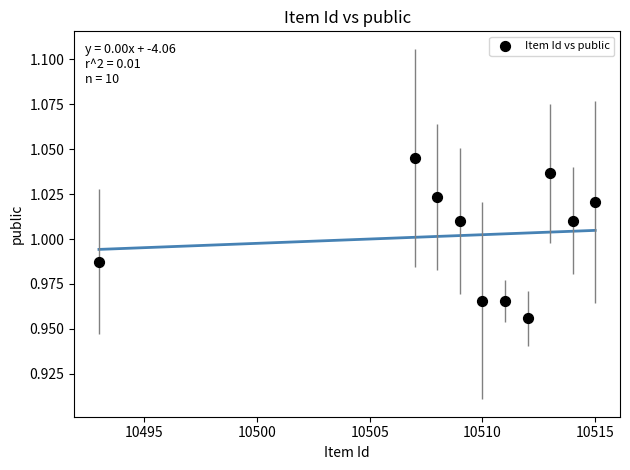

What is the range of X values (max minus min)?

22.0